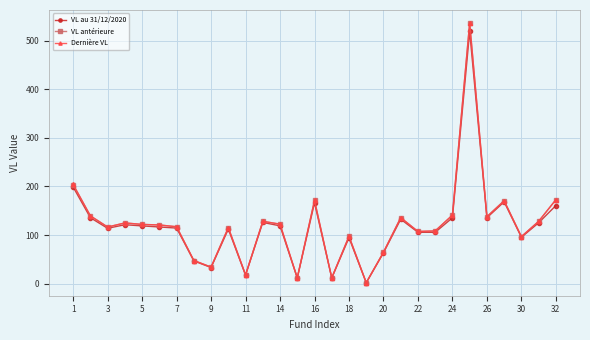

What is the value of the VL au 31/12/2020 point at the 13th from the left?

118.9